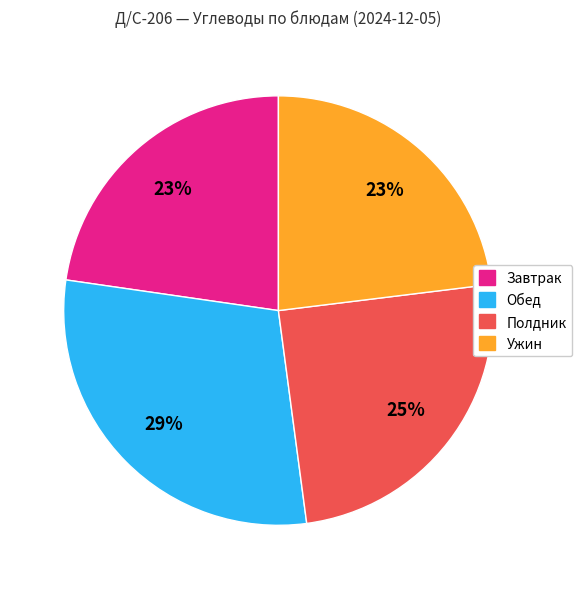

Is there a majority slice in this chart?

No